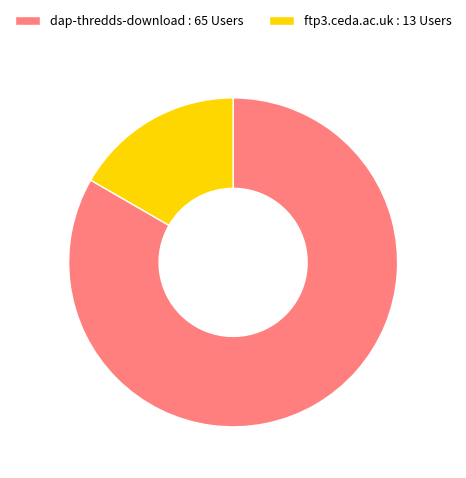

Do ftp3.ceda.ac.uk : 13 Users and dap-thredds-download : 65 Users together represent more than half of the pie?

Yes